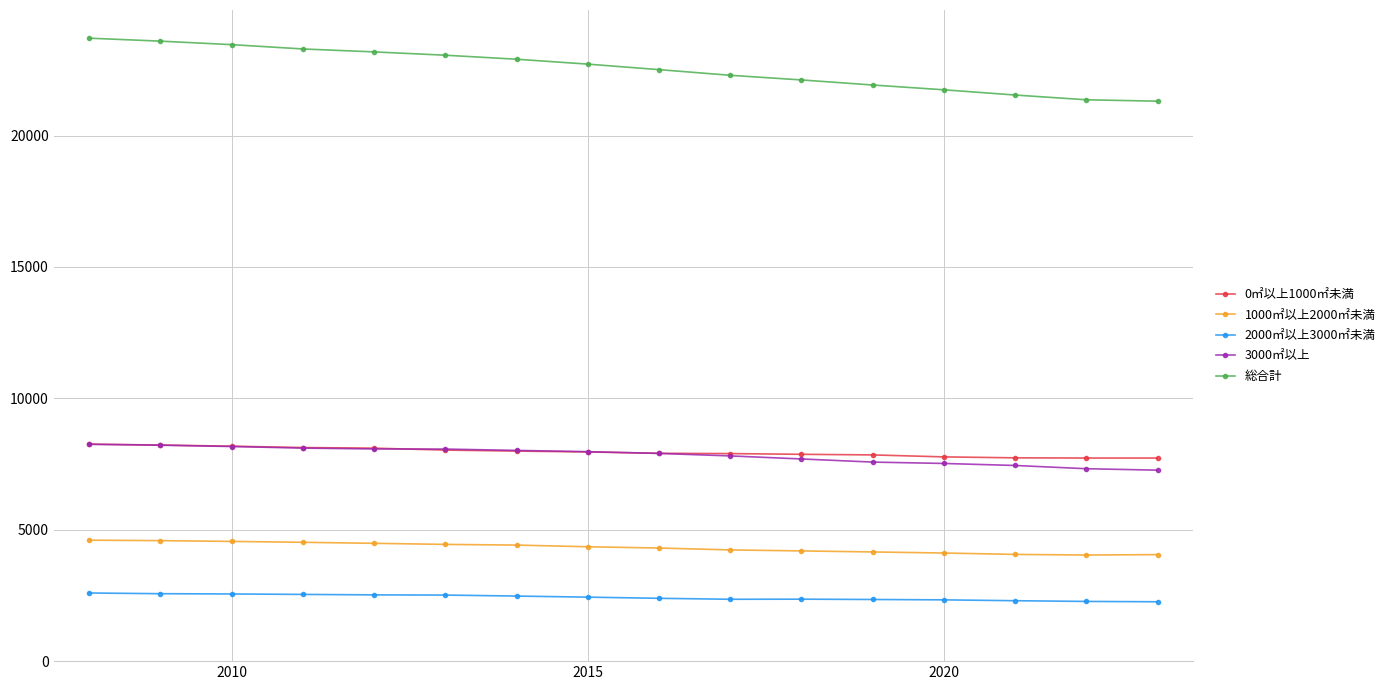

At how many categories does at least one series exceed 8713?

16